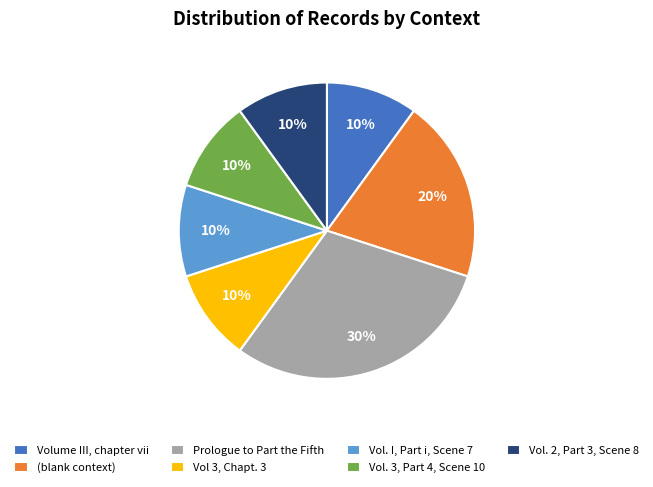

To the nearest percent, what percentage of the pie is Prologue to Part the Fifth?

30%